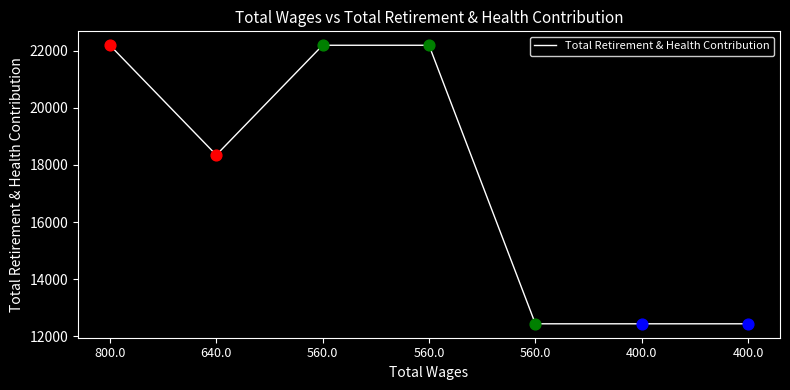

What is the change in value from 560.0 to 400.0?

-9765